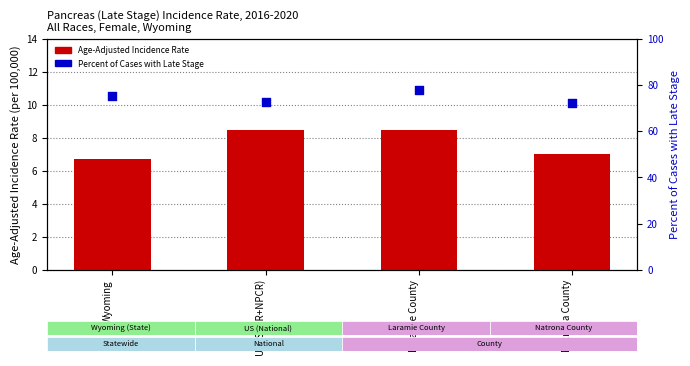

At how many categories does at least one series exceed 75?

2